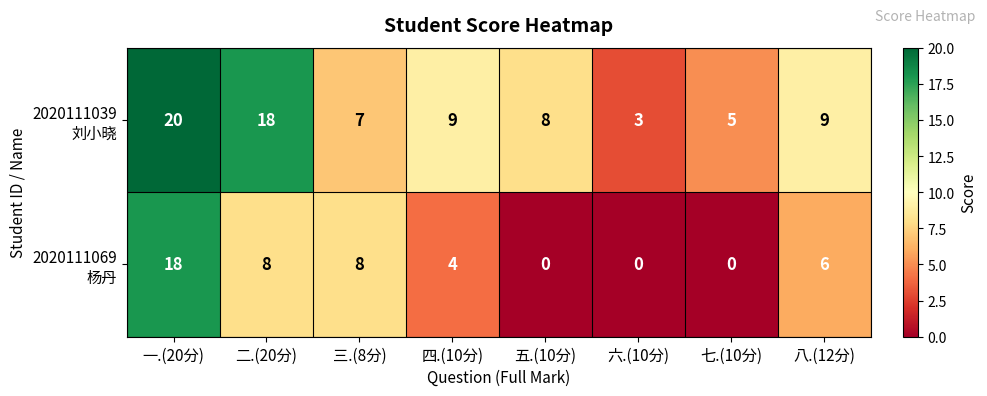

What is the total value across all series at 四.(10分)?

13